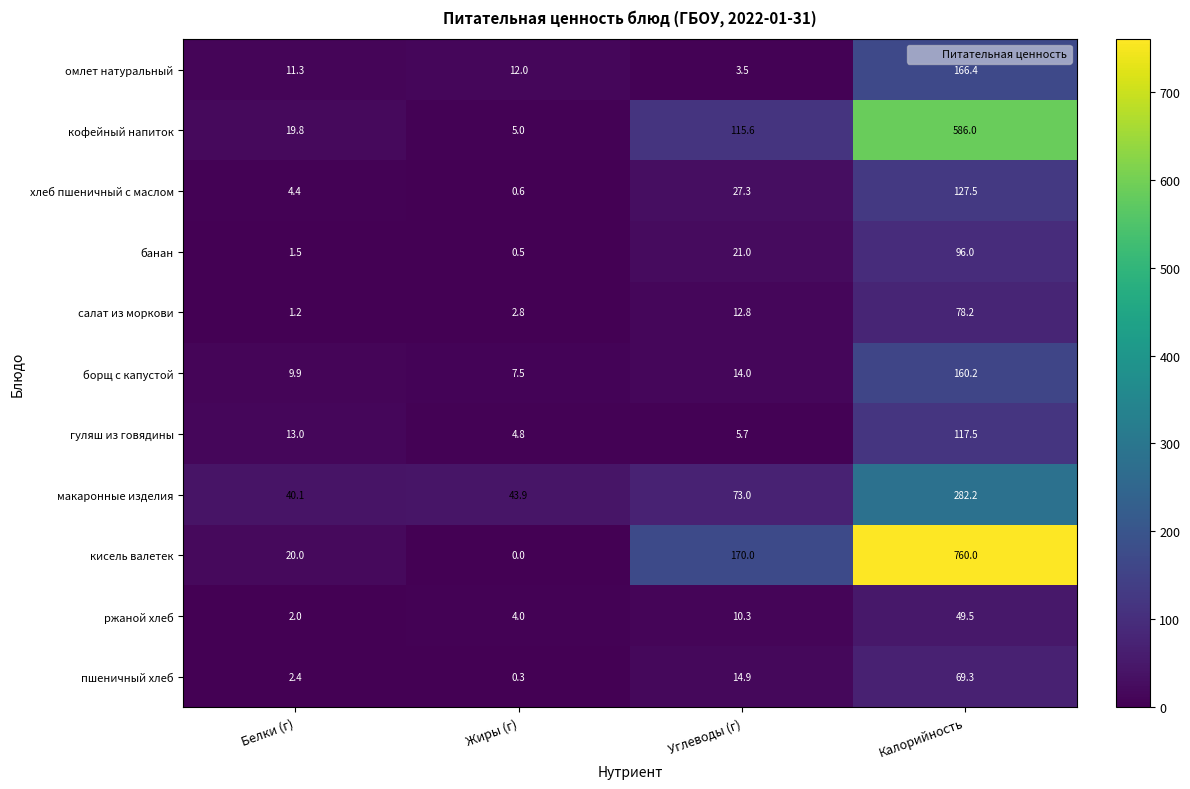

Is it true that кофейный напиток equals 19.8 at Белки (г)?

True